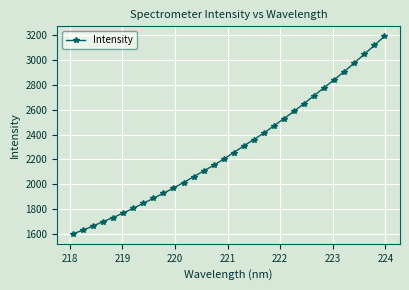

Does the chart display data point markers on the line(s)?

Yes